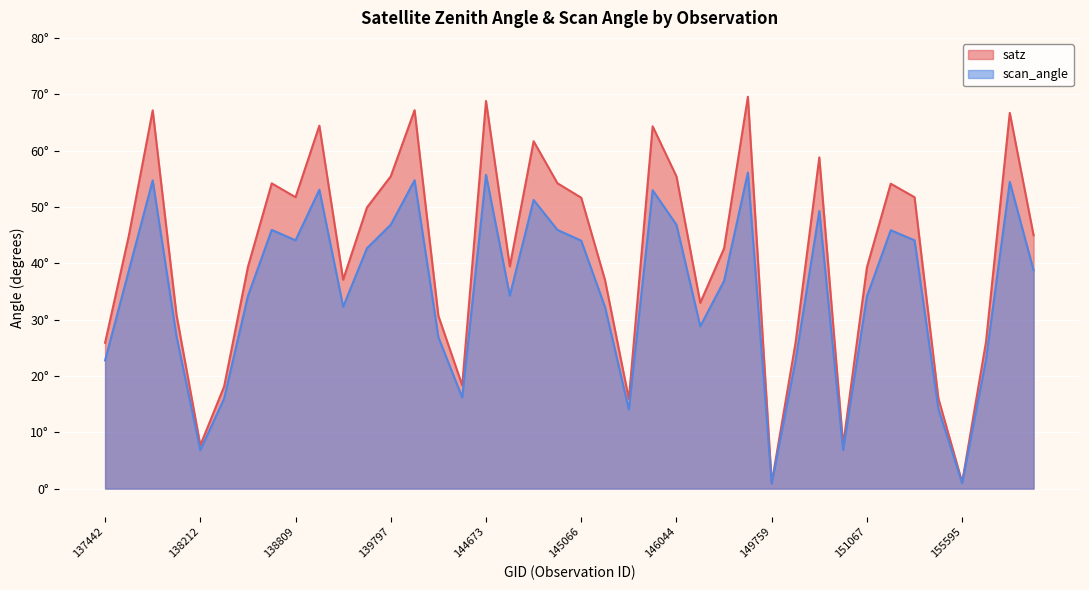

At which category does scan_angle reach its first local valley?

138212